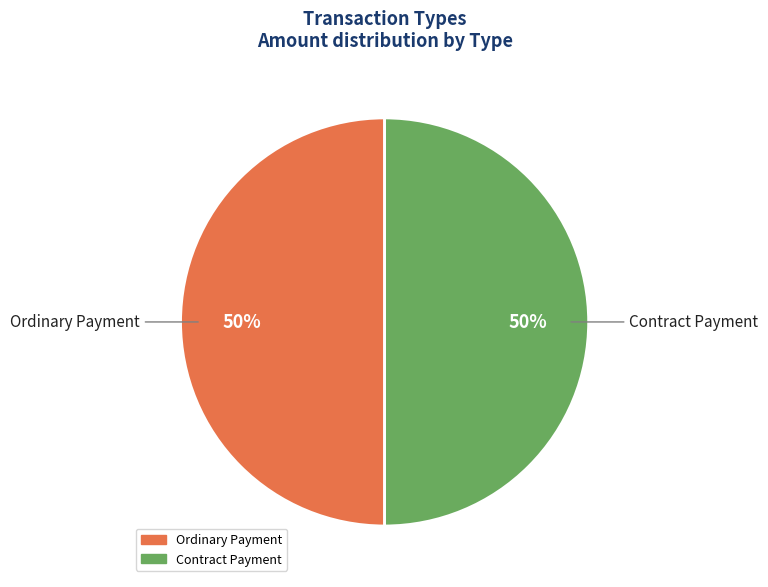

How many slices are in this pie chart?

2